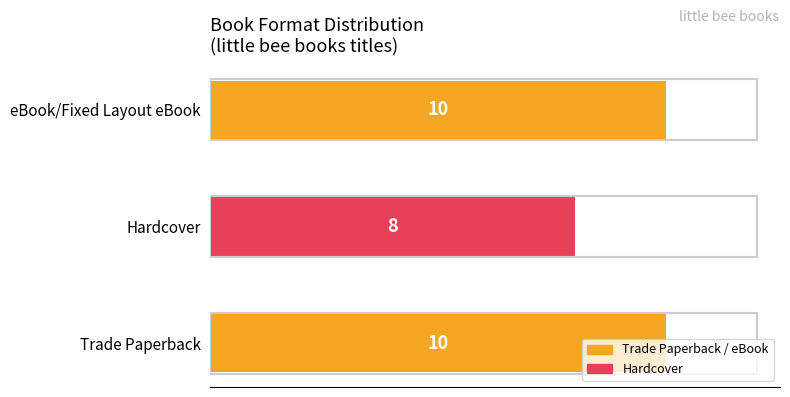

Is it true that the value at eBook/Fixed Layout eBook is 6?

False